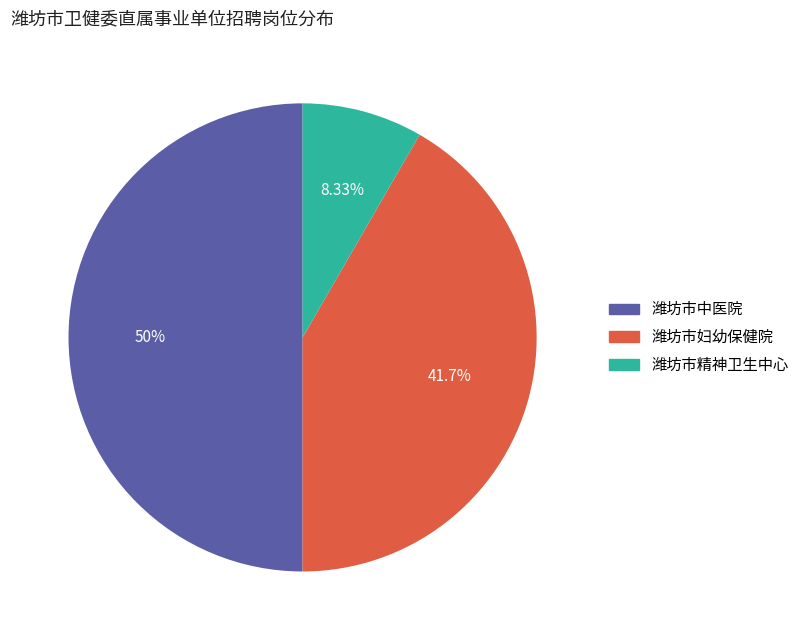

True or false: 潍坊市中医院 accounts for 36% of the total.

False